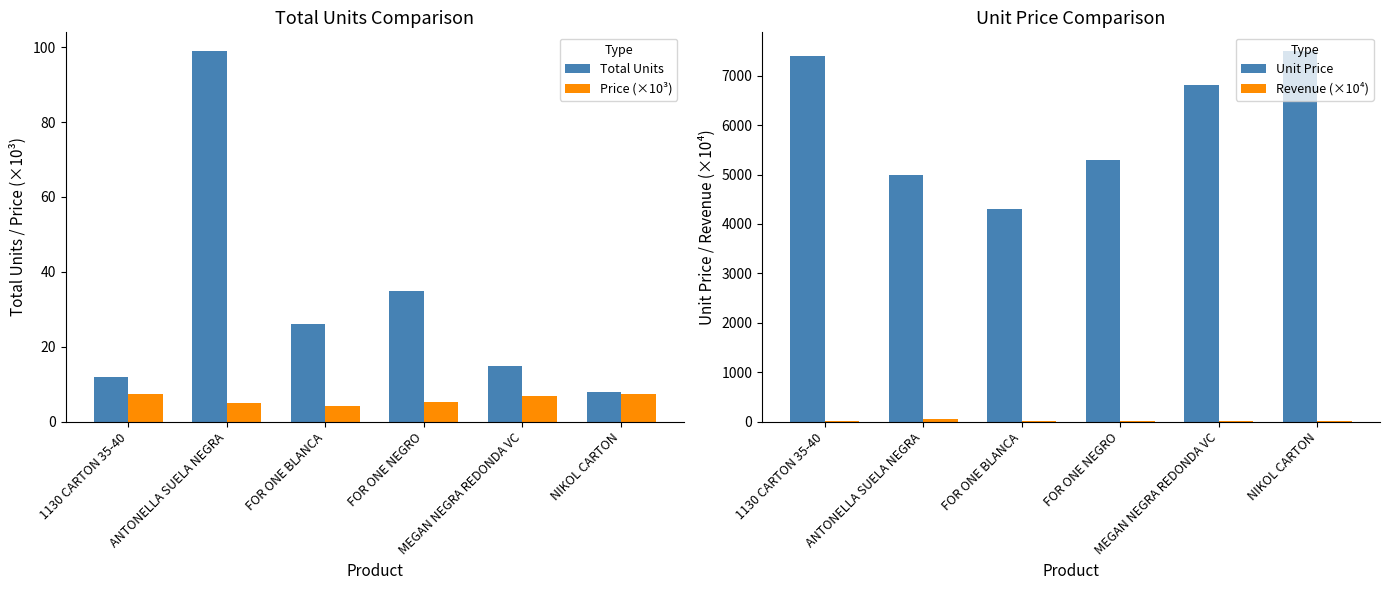

How many series are shown in this chart?

4